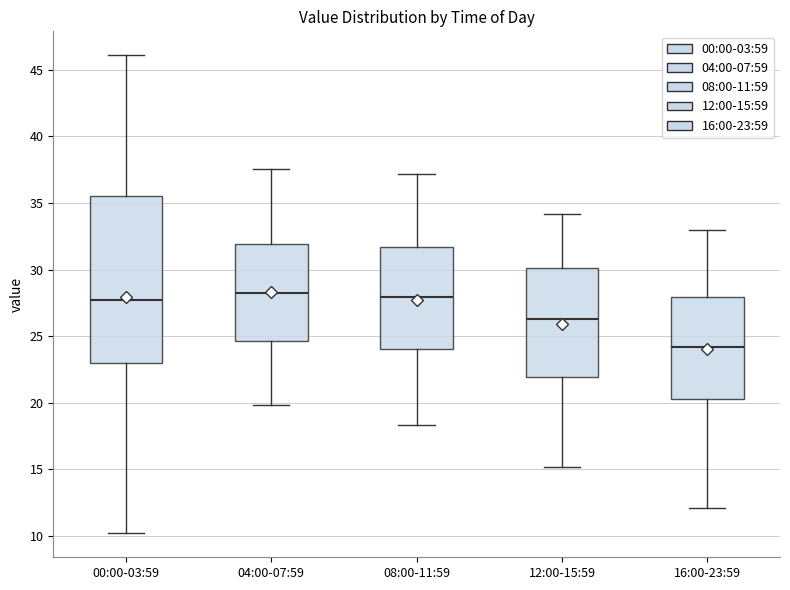

Reading left to right, read every box against the y-axis: the position of its median line, the range the box covers, and the ends of its whiskers. The values are not printed on the chart, so give them approximately, as read against the axis.

00:00-03:59: median 27.5, box 23.0 to 35.5, whiskers 10.0 to 46.0
04:00-07:59: median 28.5, box 24.5 to 32.0, whiskers 20.0 to 37.5
08:00-11:59: median 28.0, box 24.0 to 31.5, whiskers 18.5 to 37.0
12:00-15:59: median 26.5, box 22.0 to 30.0, whiskers 15.0 to 34.0
16:00-23:59: median 24.0, box 20.5 to 28.0, whiskers 12.0 to 33.0